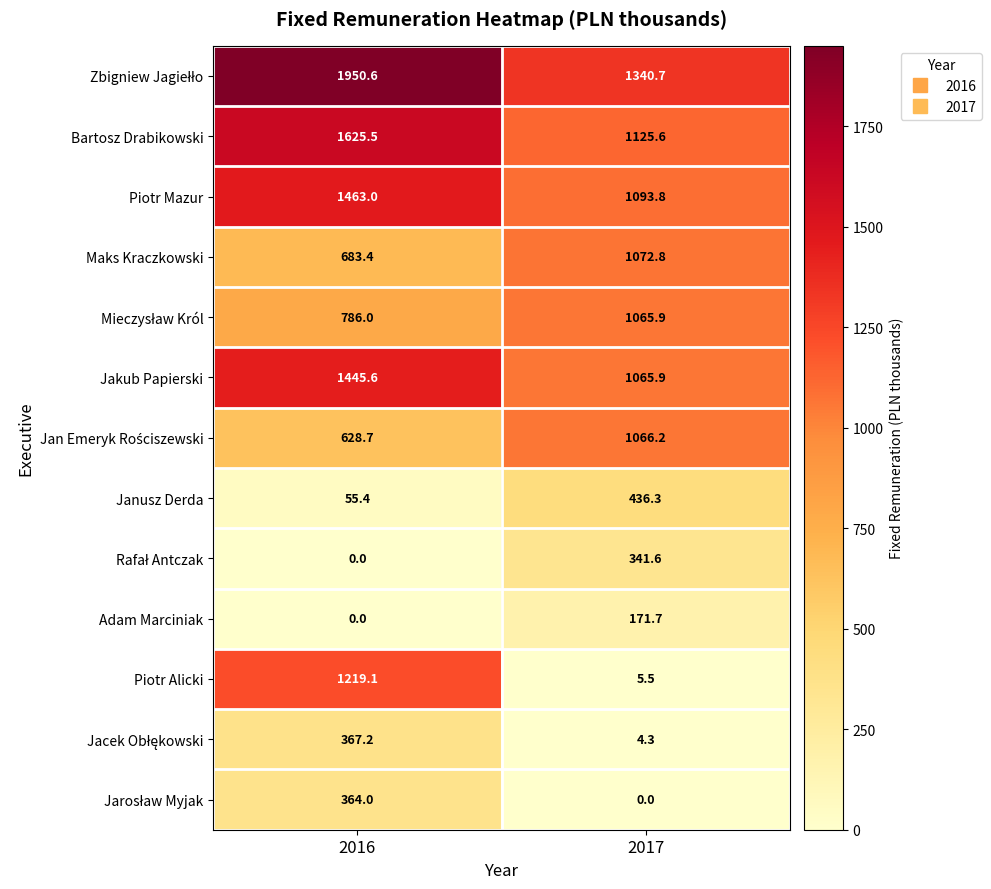

At which label is Maks Kraczkowski closest to 878?

2016